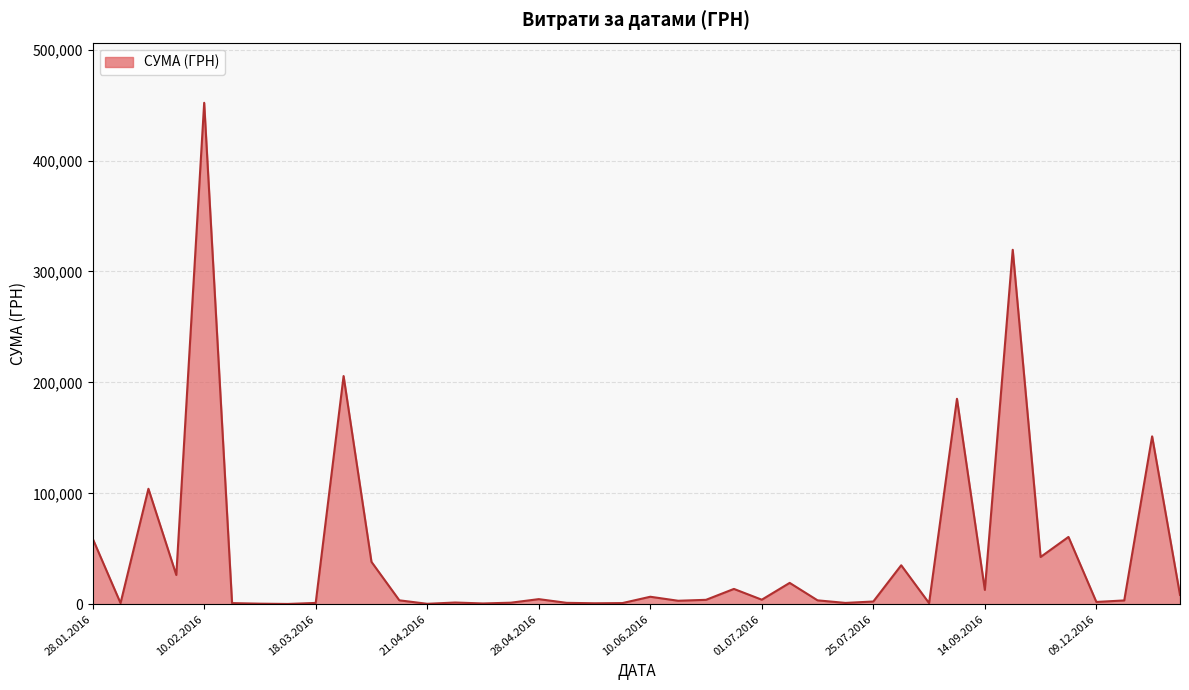

What is the difference between the maximum and minimum values?

451850.0